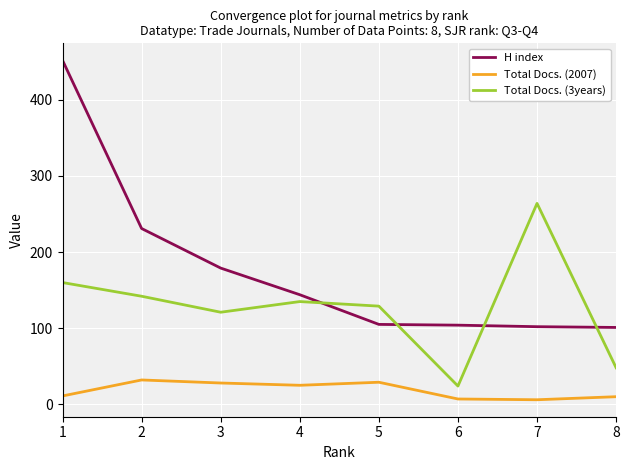

The value of H index at 5 is 105. True or false?

True